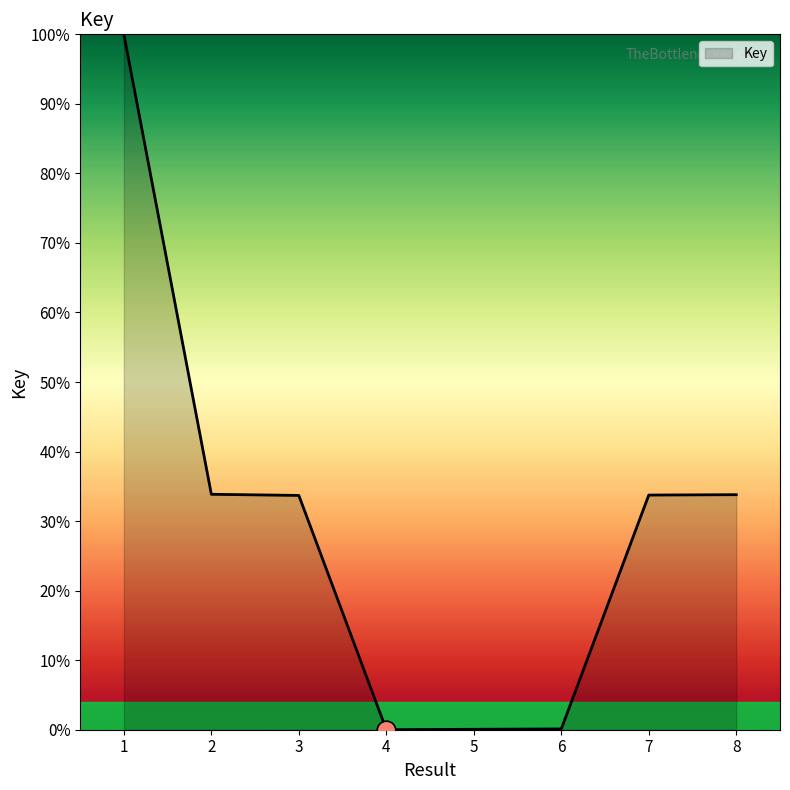

Between 3 and 1, which is larger?

1